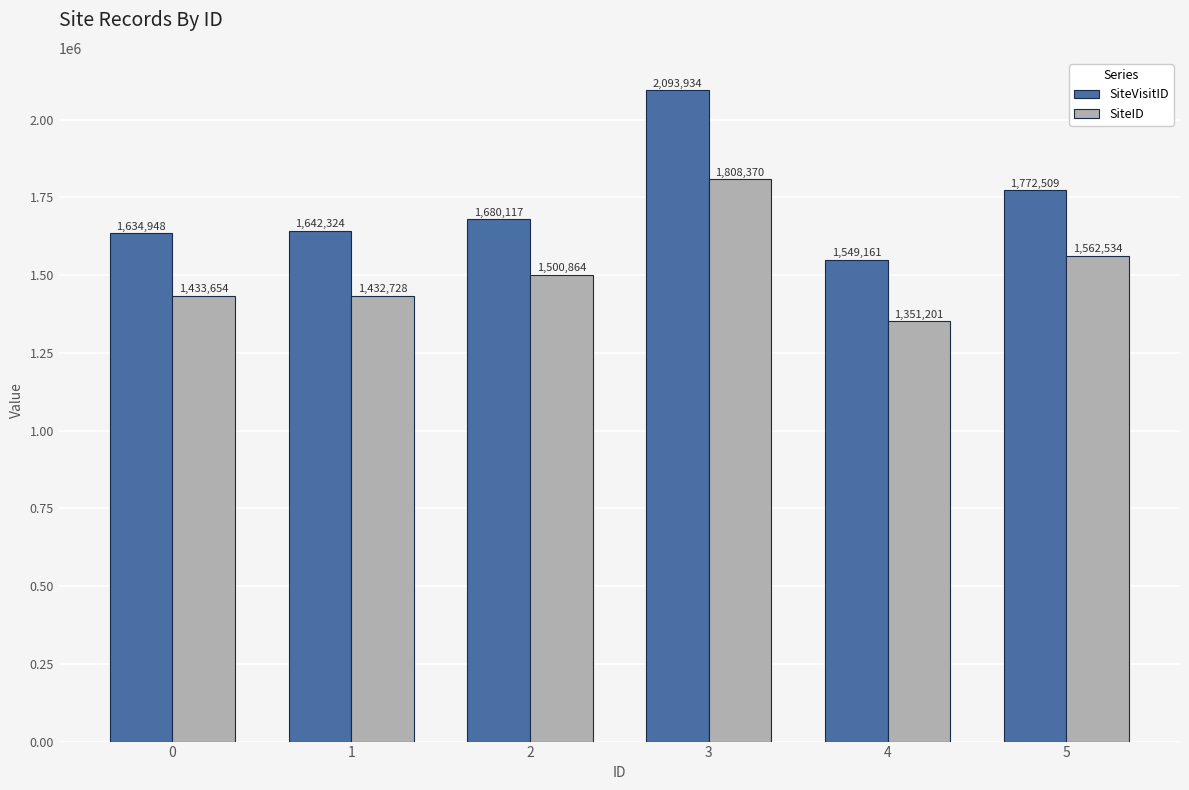

What is the total value across all series at 1?

3075052